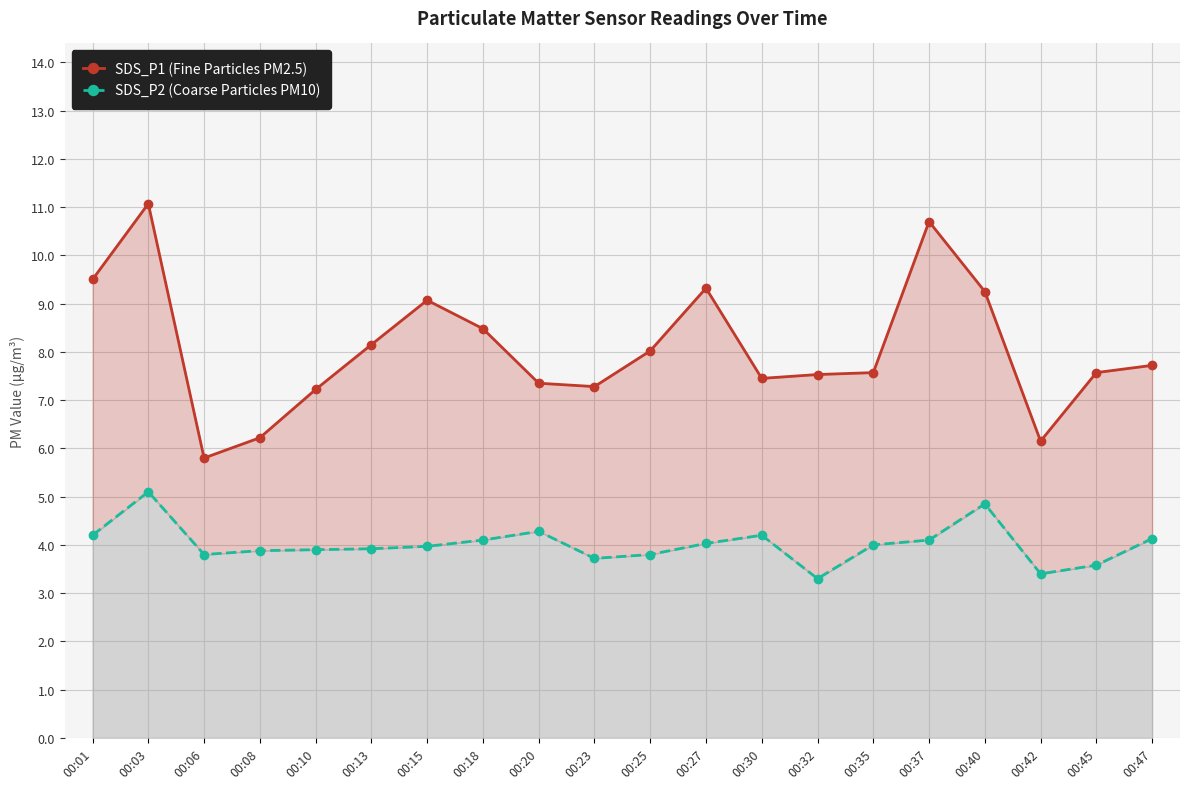

How many series are shown in this chart?

2